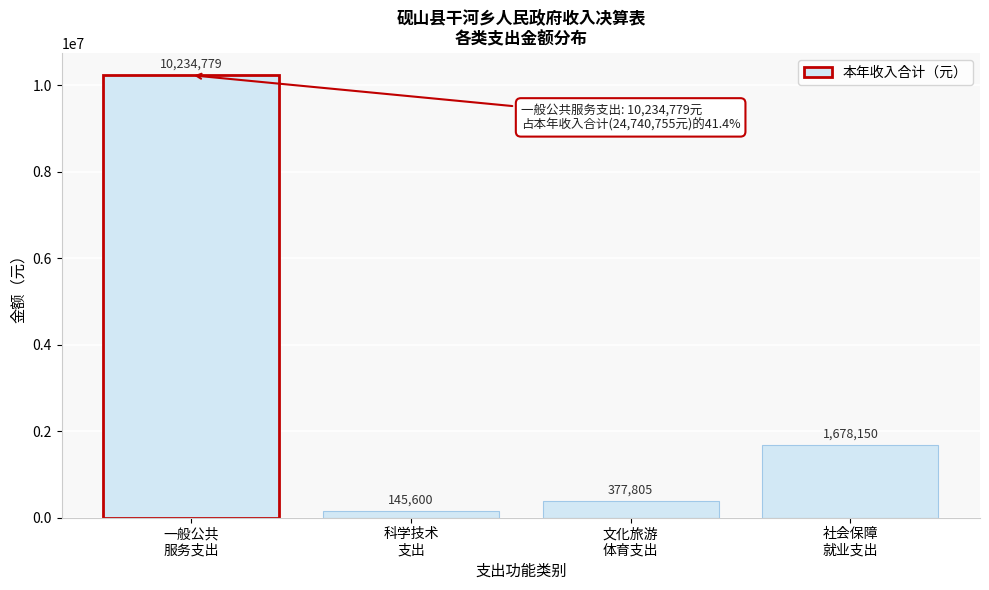

What is the maximum value shown in the chart?

10234779.1